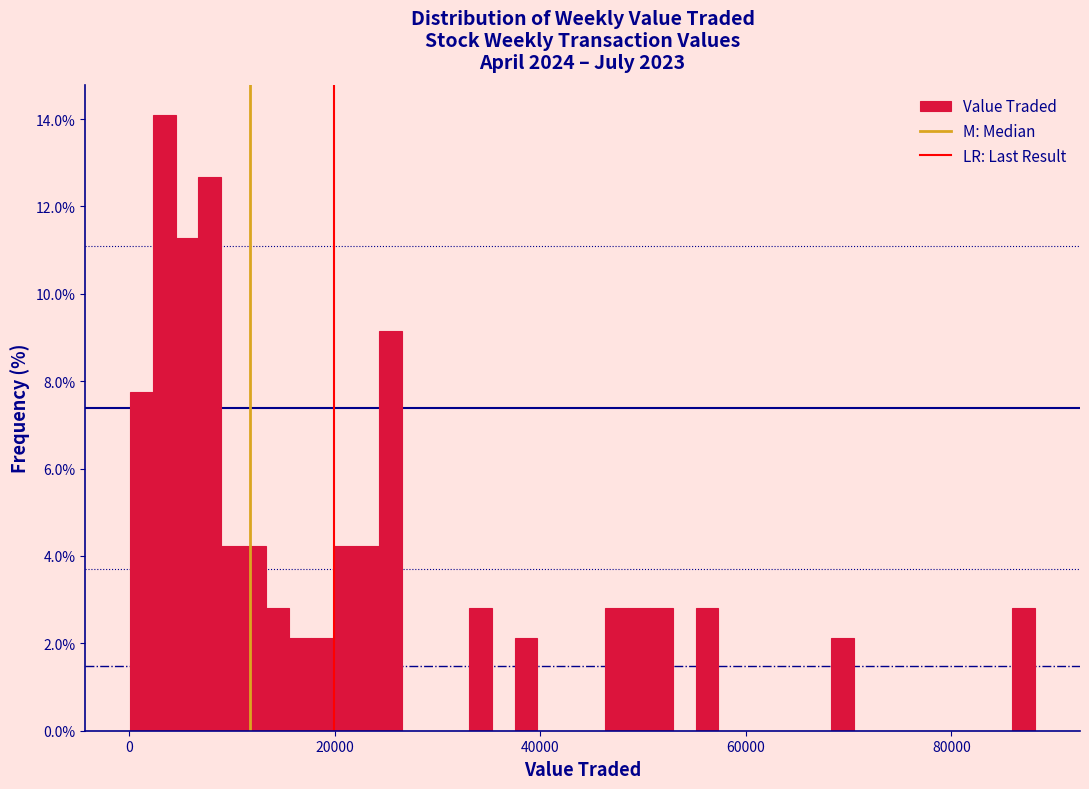

Around what value on the x-axis is the tallest bar? Give the approximate position of its centre, as read against the axis.

4000